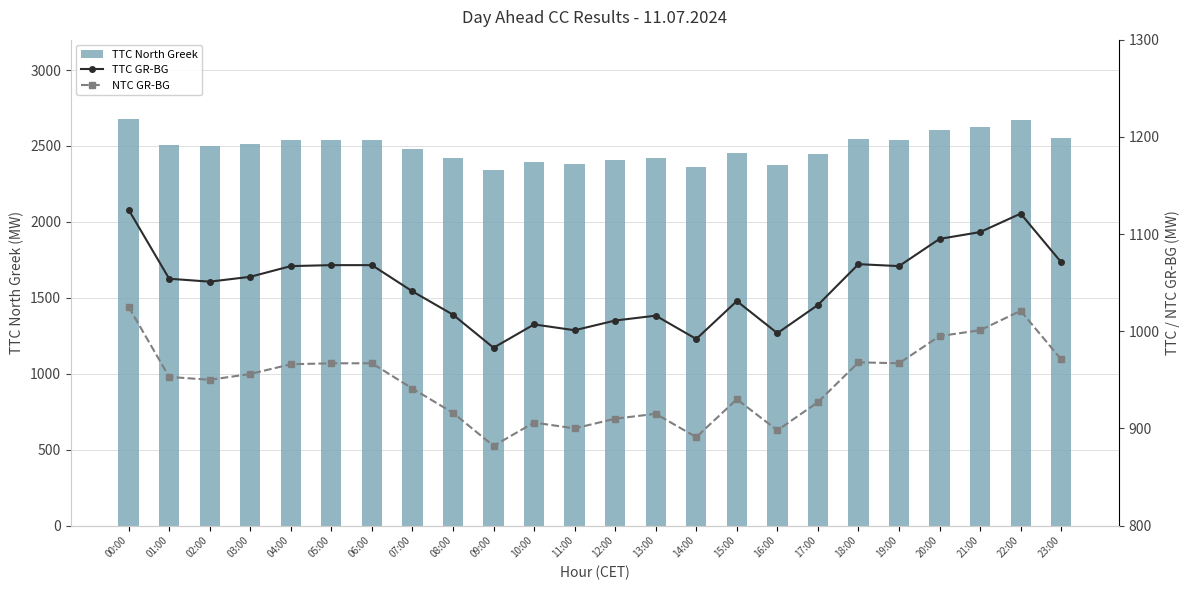

Which series has the widest spread of values?

TTC North Greek